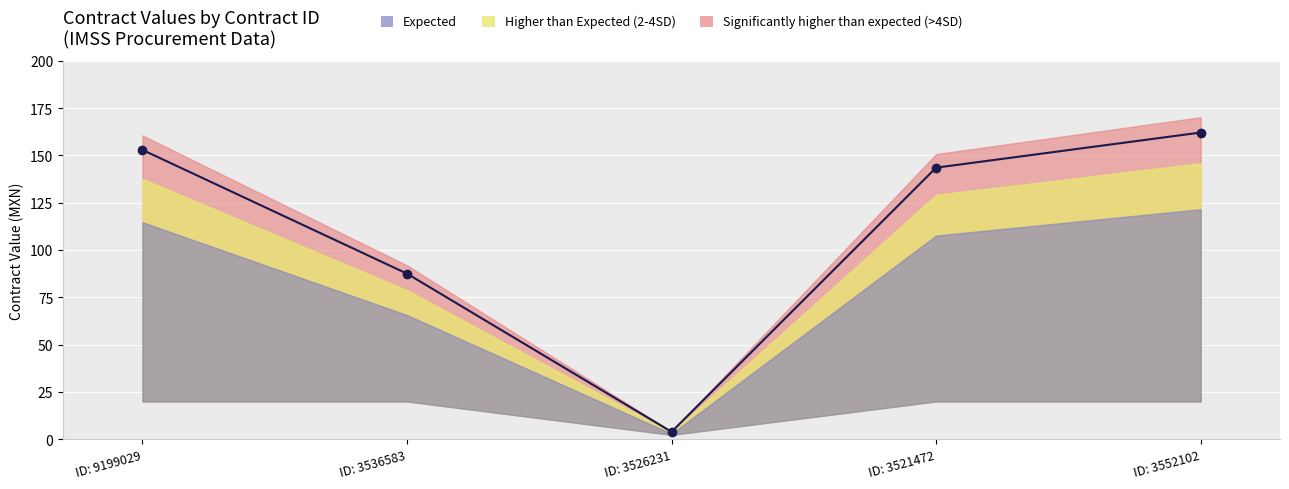

What is the average value?

110.0